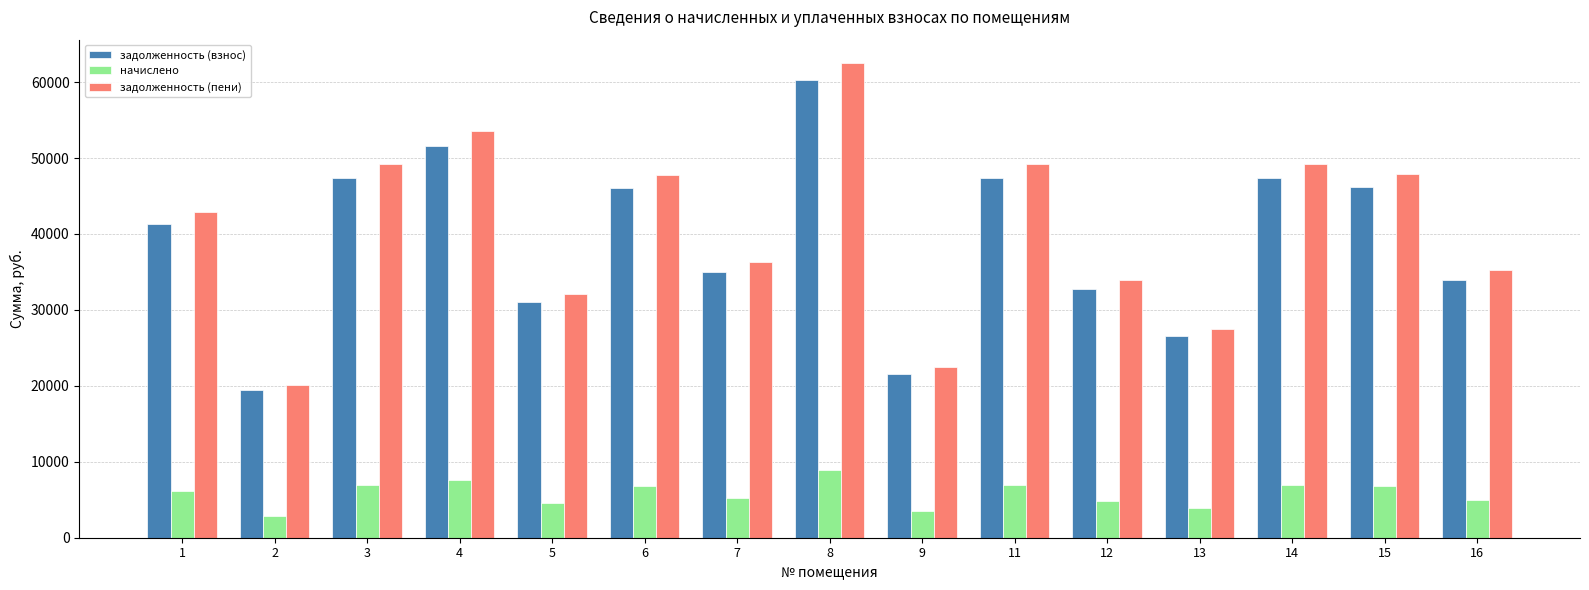

The value of задолженность (взнос) at 14 is 24194.2. True or false?

False